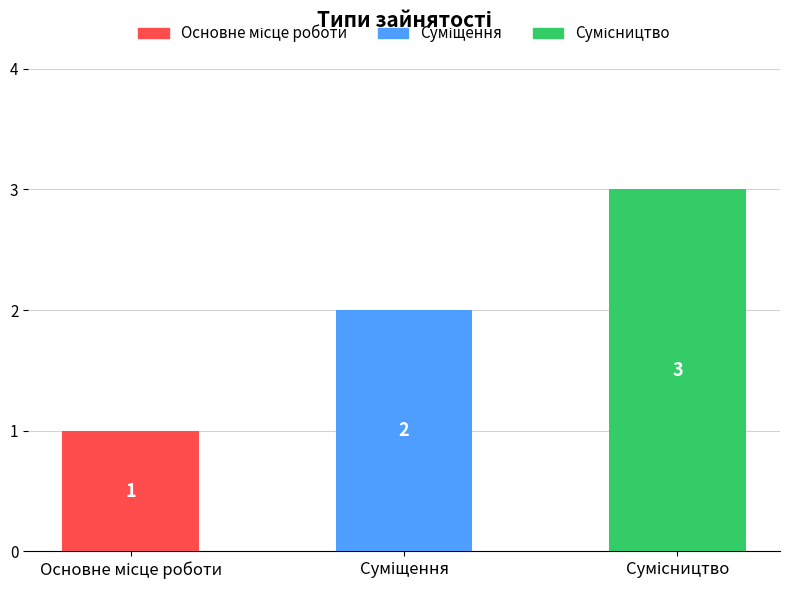

What is the sum of all values?

6